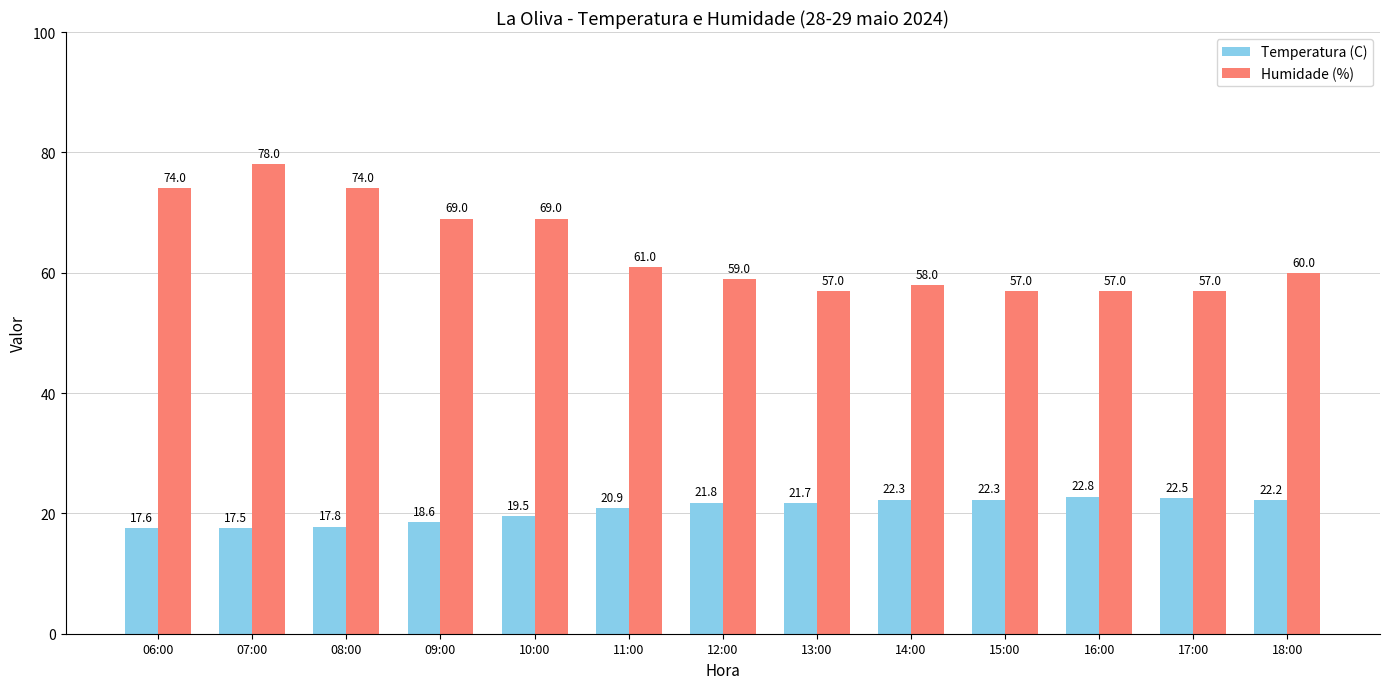

Reading left to right, transcribe all the data shown in this chart.

Temperatura (C): 17.6	17.5	17.8	18.6	19.5	20.9	21.8	21.7	22.3	22.3	22.8	22.5	22.2
Humidade (%): 74.0	78.0	74.0	69.0	69.0	61.0	59.0	57.0	58.0	57.0	57.0	57.0	60.0